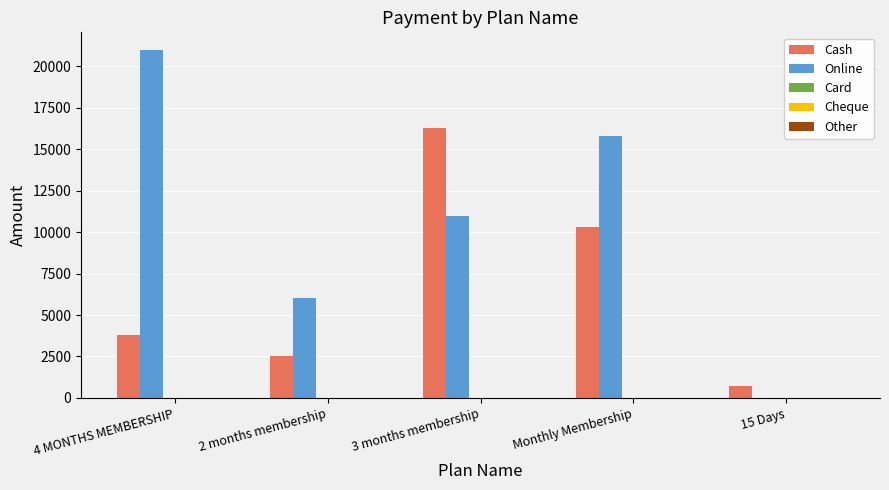

Count the number of categories in the chart.

5